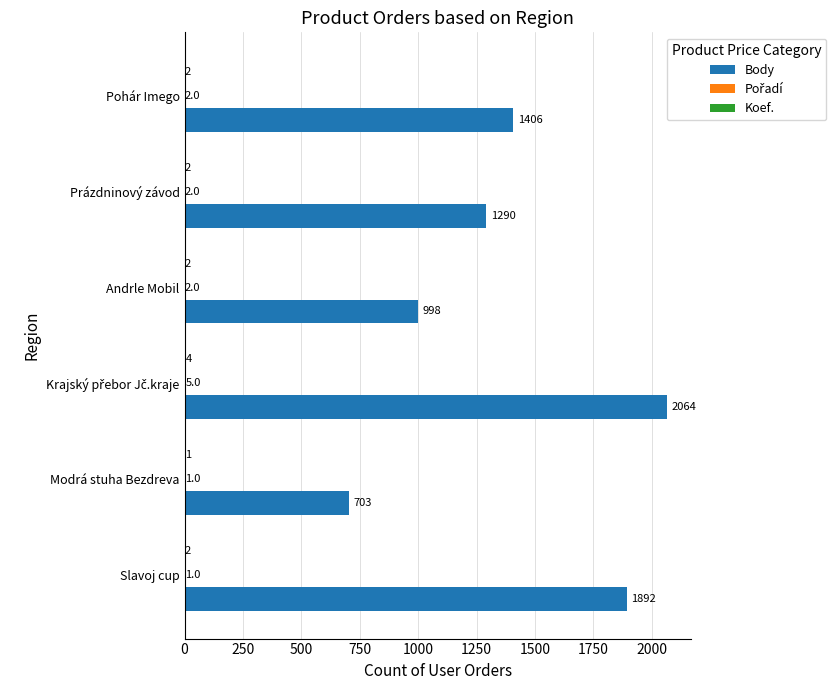

Which series has the largest total across all categories?

Body